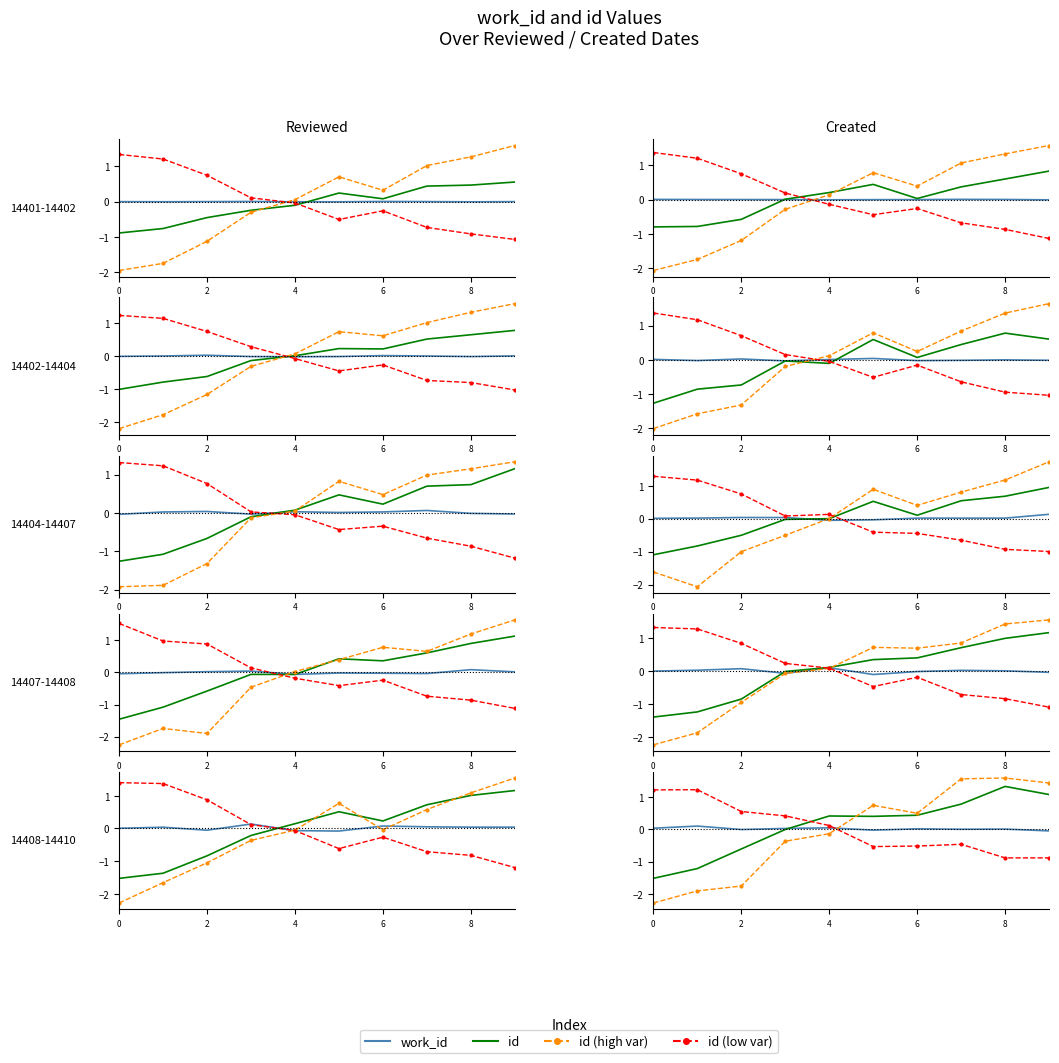

The id (high) series shows -1.9 at 2. True or false?

True